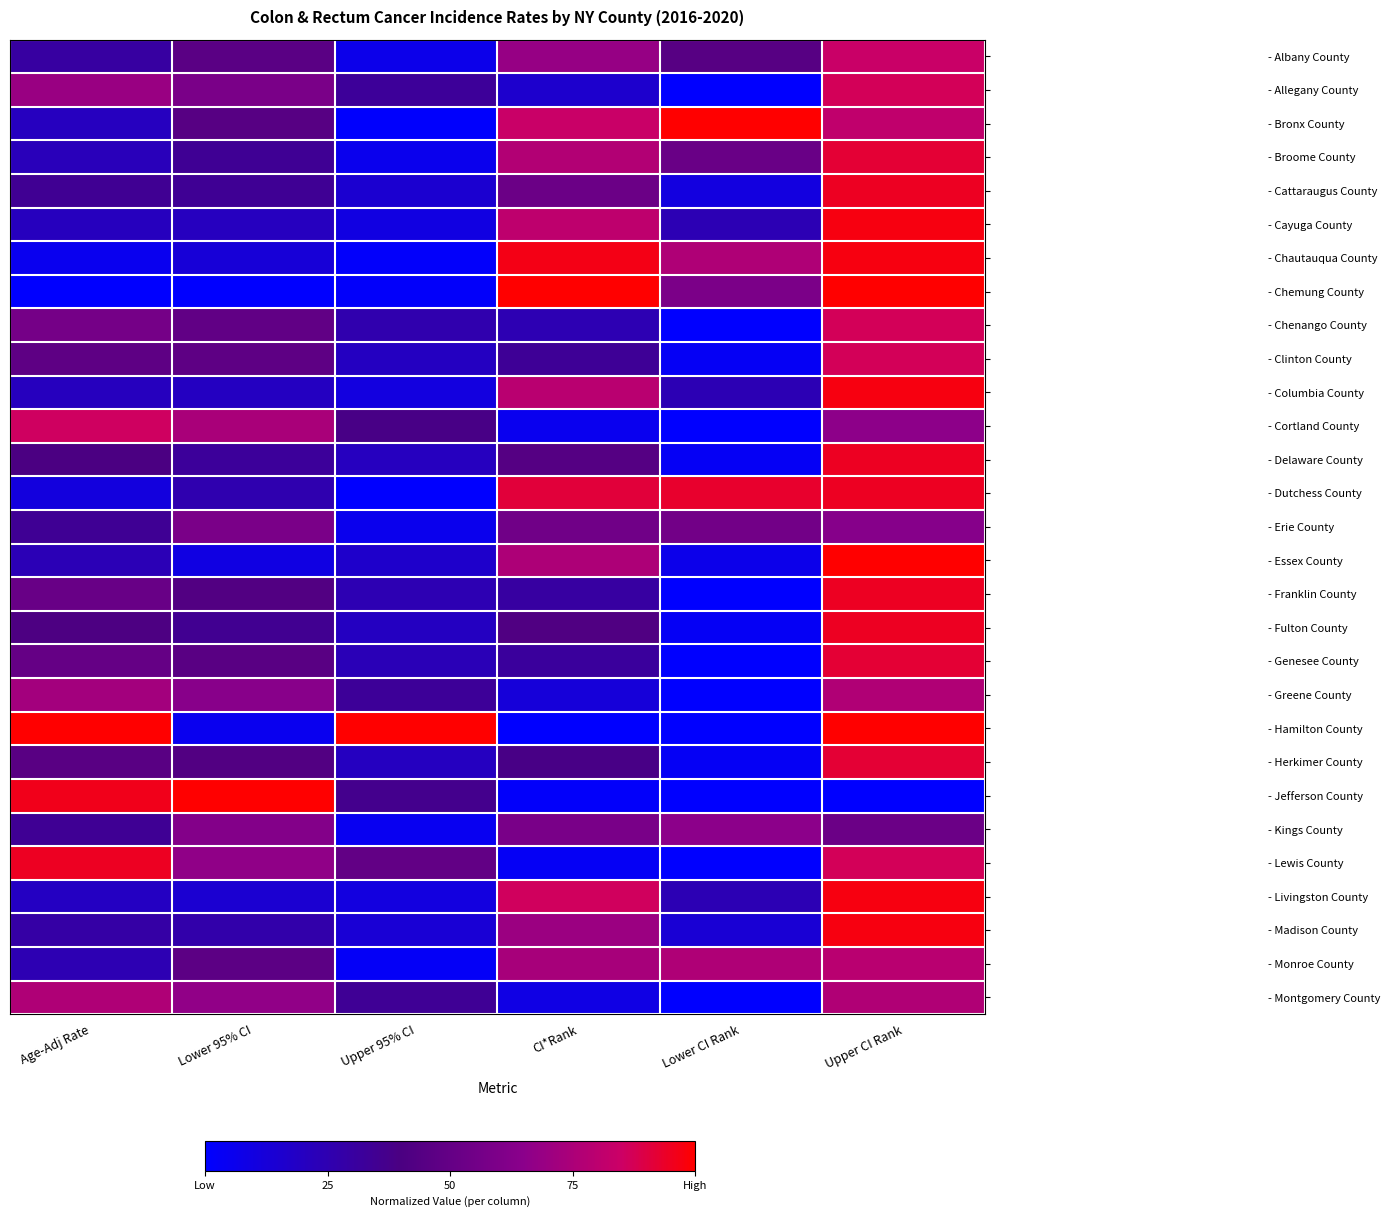

Which series has the largest range (max minus min)?

- Chemung County